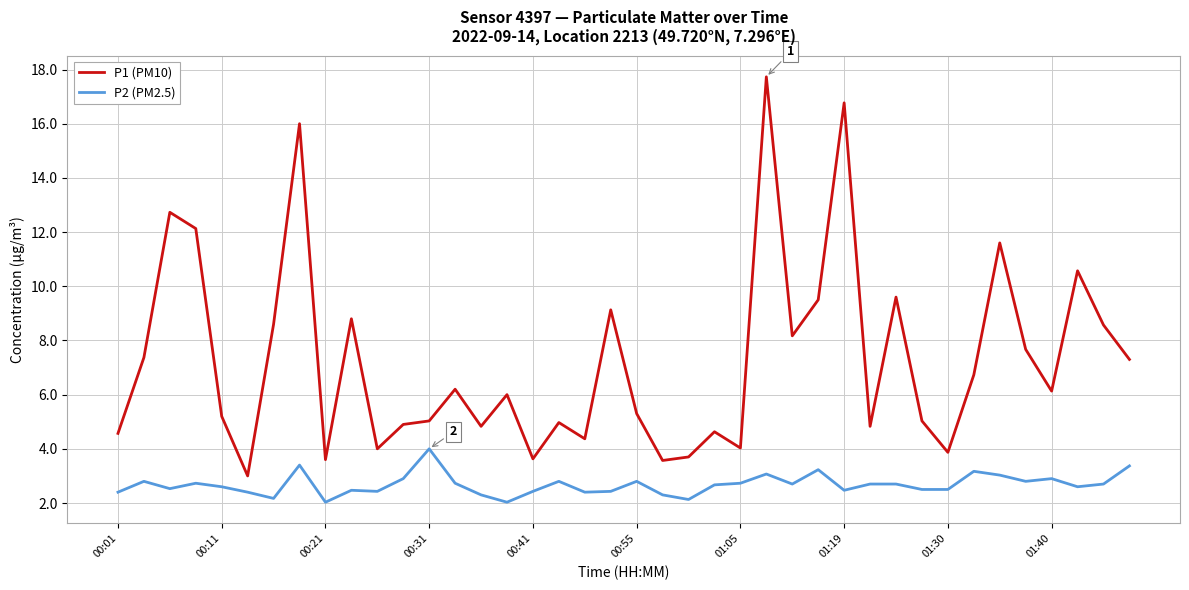

List the series in order of their overall mean, highest first.

P1 (PM10), P2 (PM2.5)